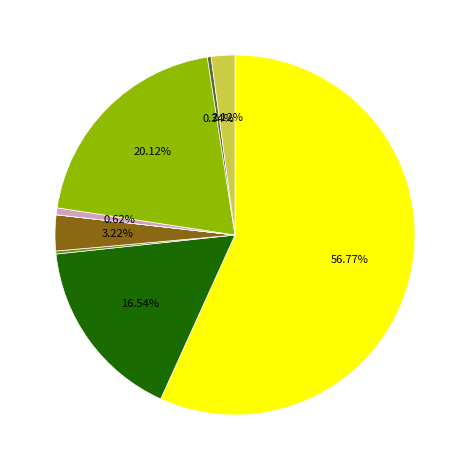

Is there a majority slice in this chart?

Yes